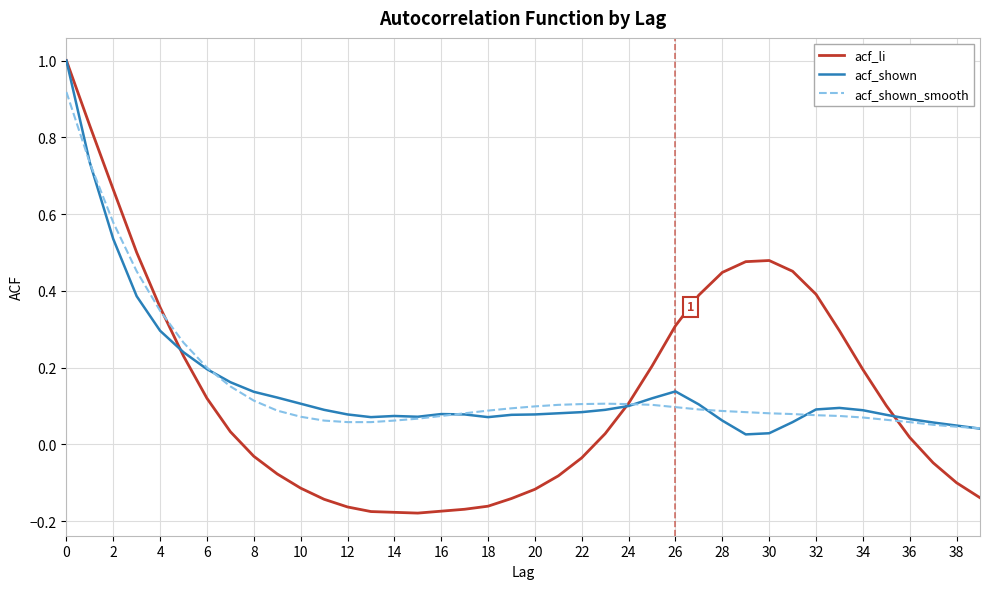

Which series has the widest spread of values?

acf_li